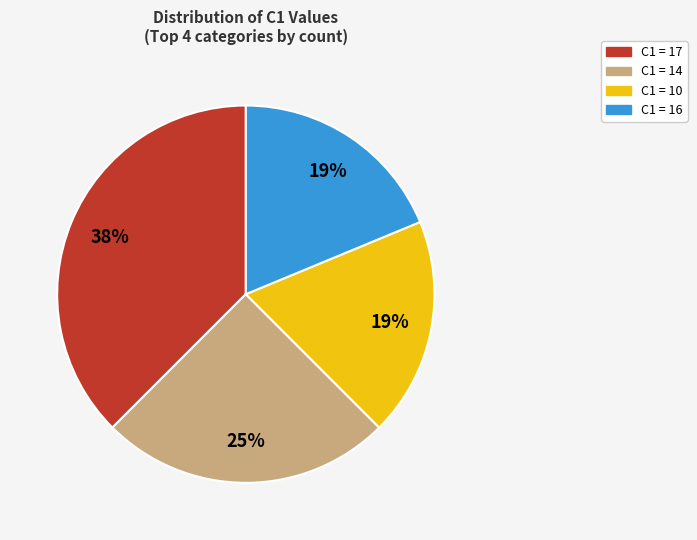

What is the ratio of the value at C1 = 14 to the value at C1 = 17?

0.7